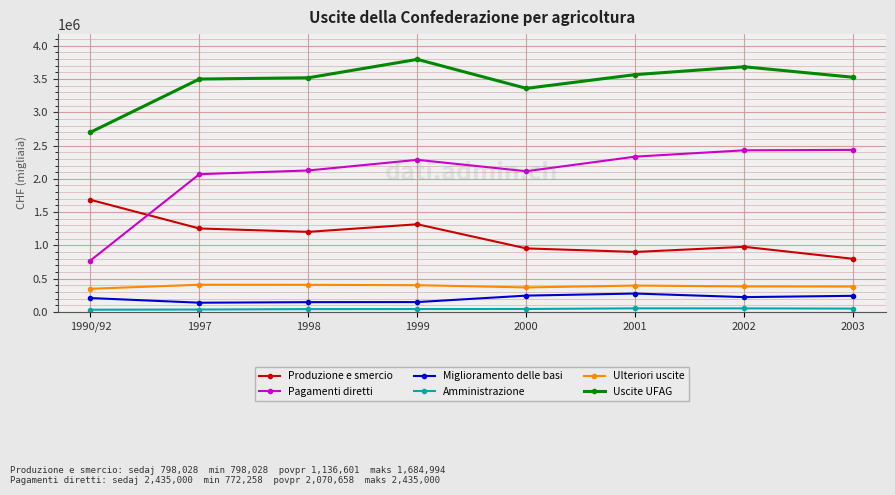

Is the value of Amministrazione at 2000 greater than the value of Produzione e smercio at 2003?

No